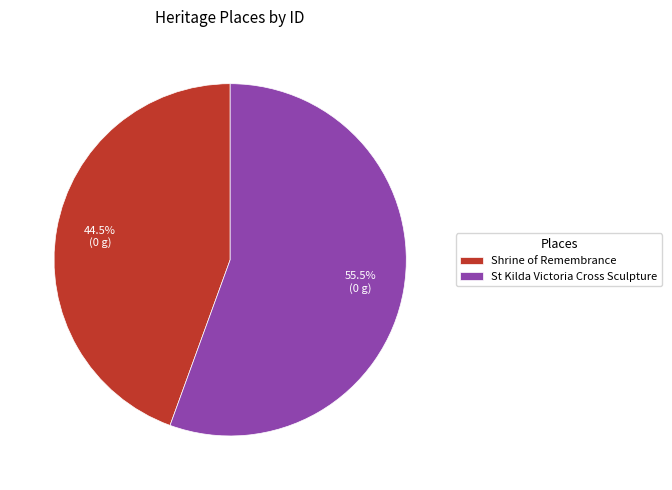

Between St Kilda Victoria Cross Sculpture and Shrine of Remembrance, which is larger?

St Kilda Victoria Cross Sculpture